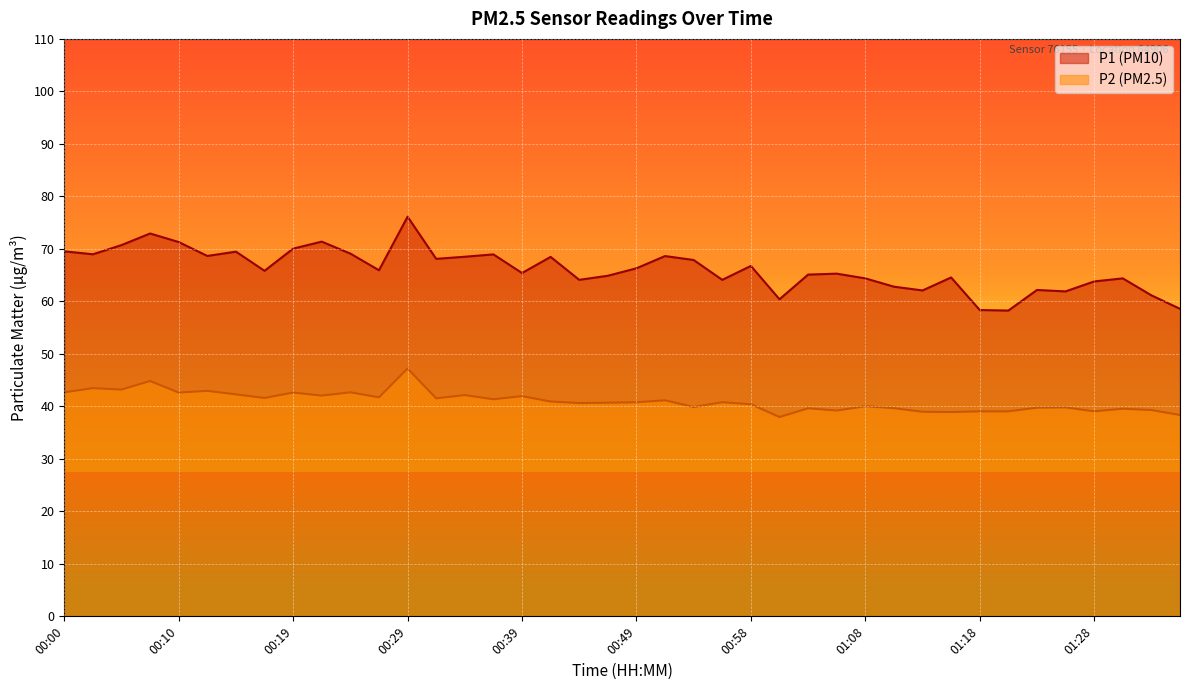

Which category has the lowest value across all series?

01:01